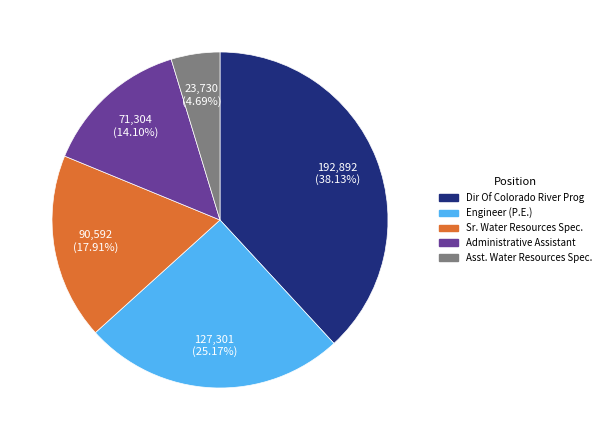

Do Engineer (P.E.) and Sr. Water Resources Spec. together represent more than half of the pie?

No